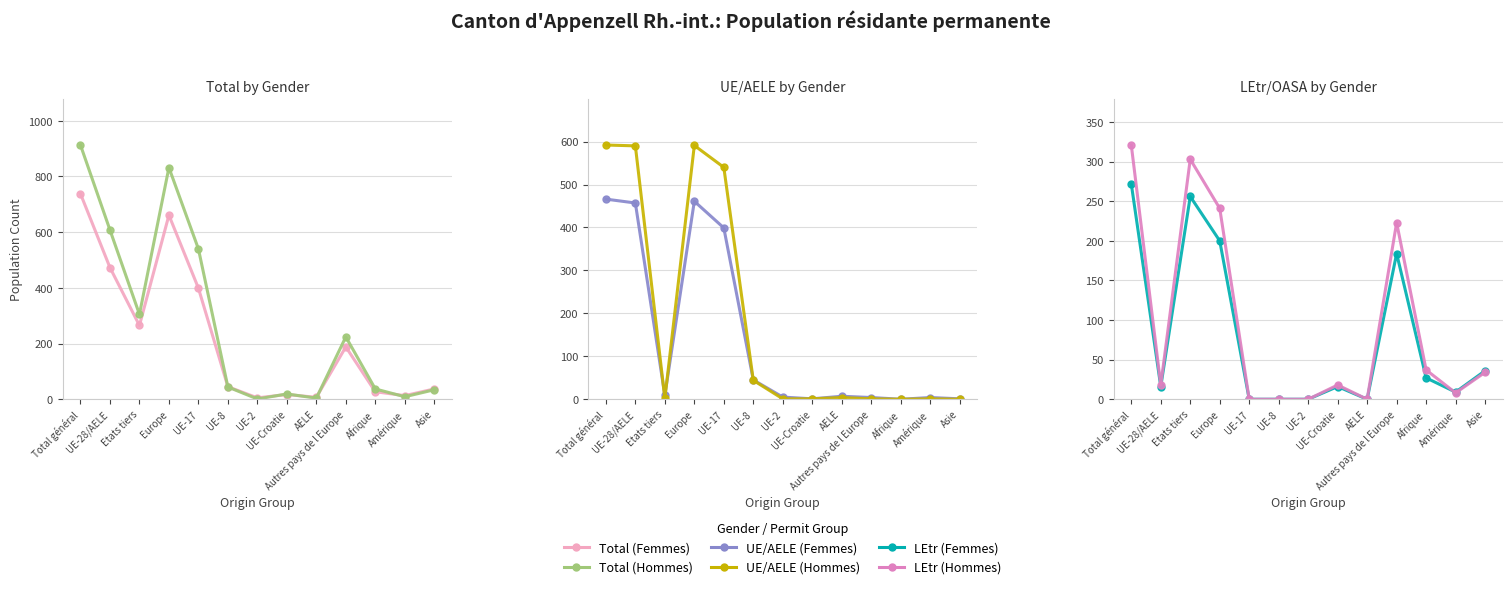

What is the approximate value of UE/AELE (Hommes) at UE-8, to the nearest 50?

50